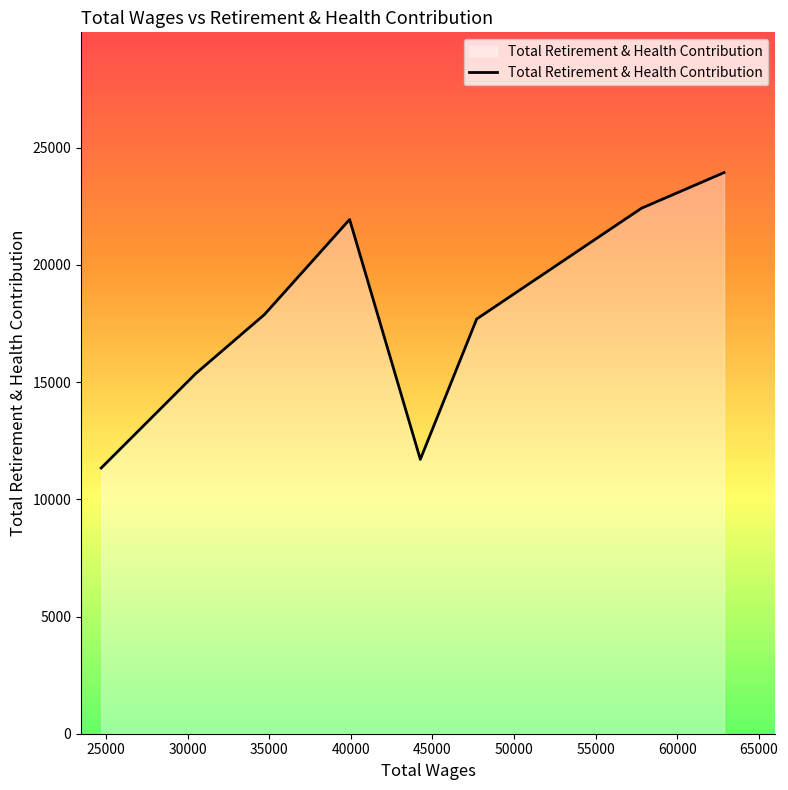

How many interior local peaks (higher than both neighbors) does the data have?

1